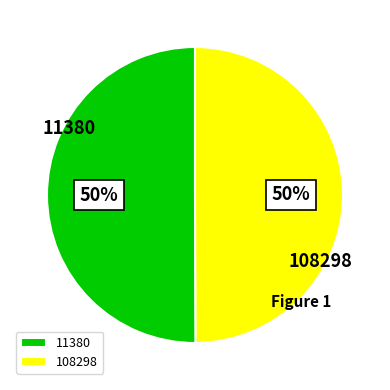

Combined, do 108298 and 11380 account for over 50%?

Yes